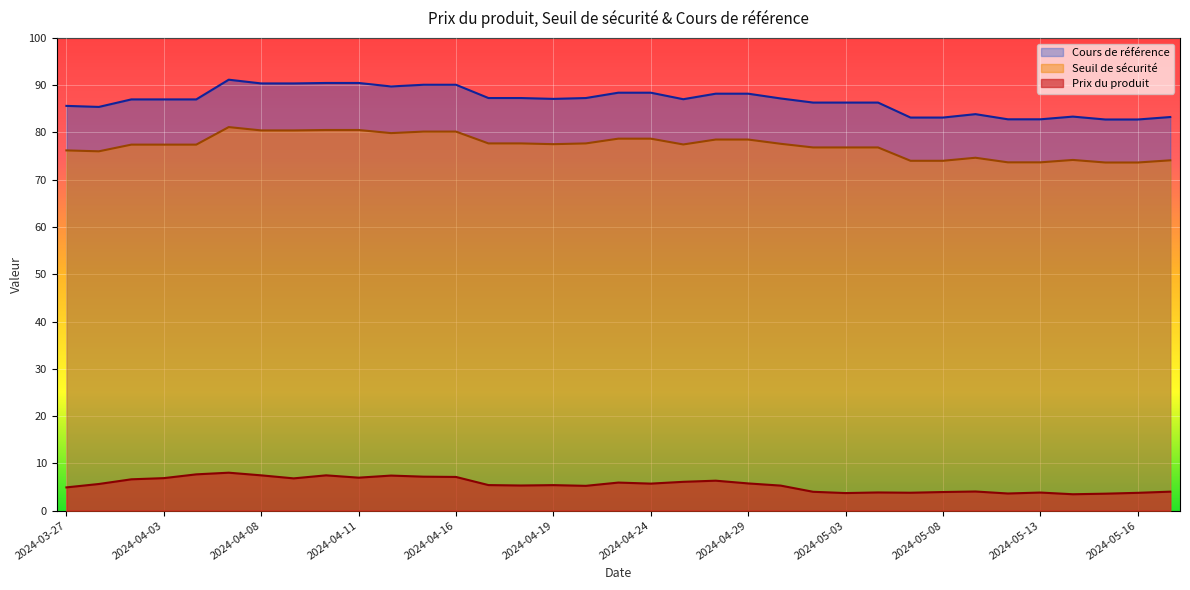

What is the minimum value for Cours de référence?

82.8